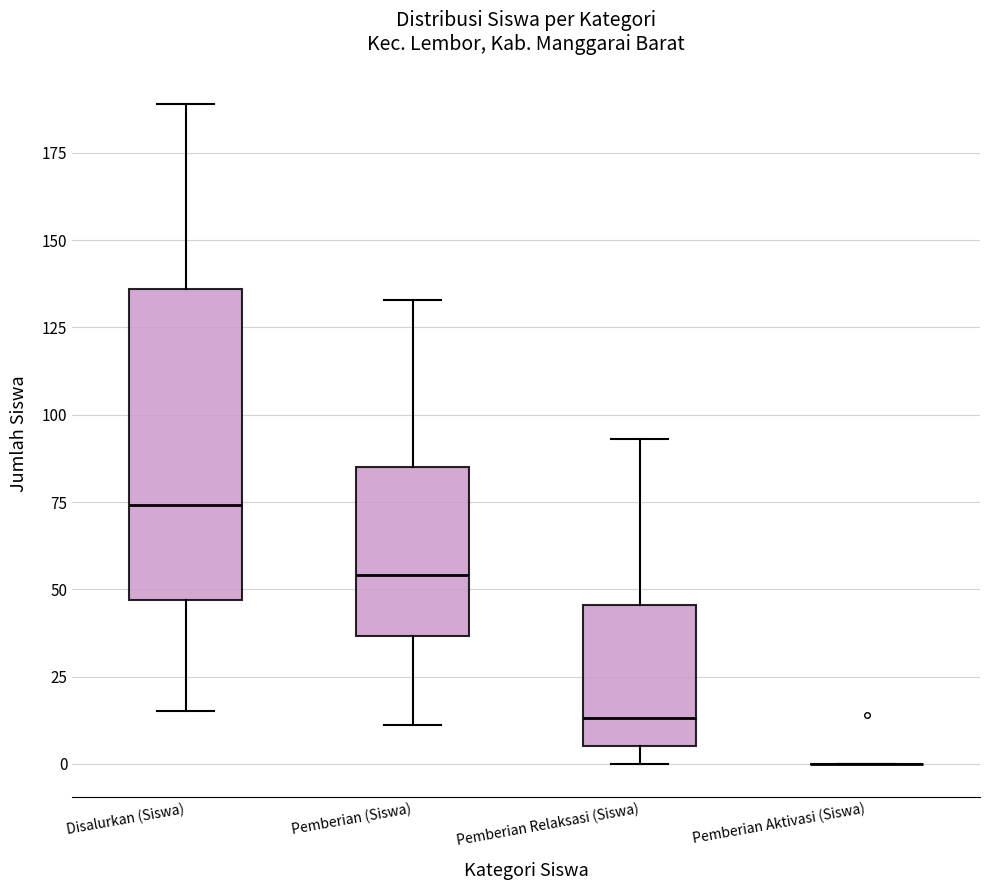

Reading left to right, transcribe this box plot: for each box, give where its median line is, the range the box spans, and where its two whiskers end, as read against the y-axis. The values are not printed on the chart, so give them approximately, as read against the axis.

Disalurkan (Siswa): median 75, box 45 to 135, whiskers 15 to 190
Pemberian (Siswa): median 55, box 35 to 85, whiskers 10 to 135
Pemberian Relaksasi (Siswa): median 15, box 5 to 45, whiskers 0 to 95
Pemberian Aktivasi (Siswa): box collapsed to a line at 0, whiskers 0 to 0